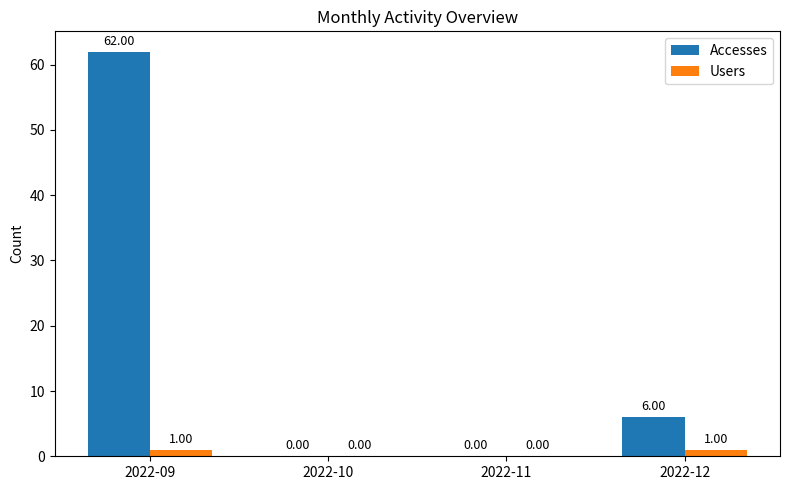

At which category is the sum across all series the highest?

2022-09